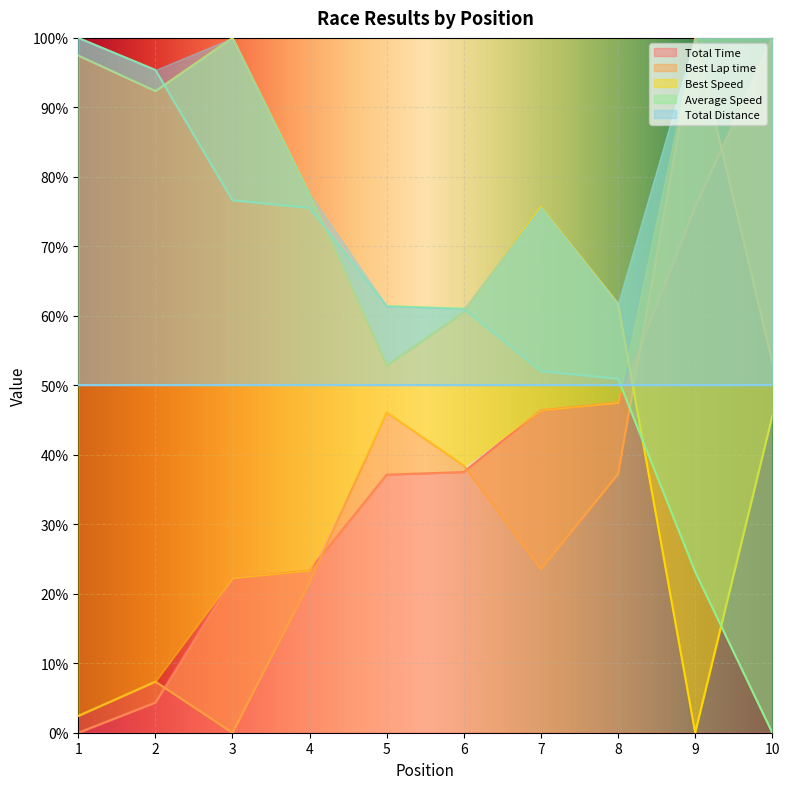

The Total Time series shows 66.6 at 8. True or false?

False